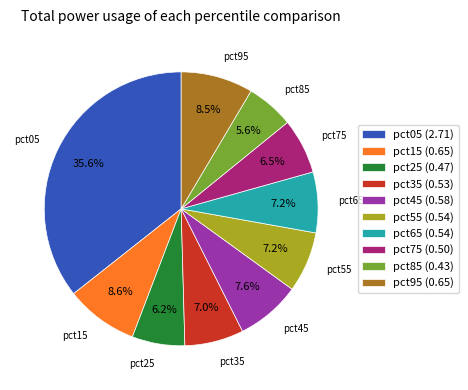

To the nearest percent, what is the combined percentage of pct45 and pct25?

14%